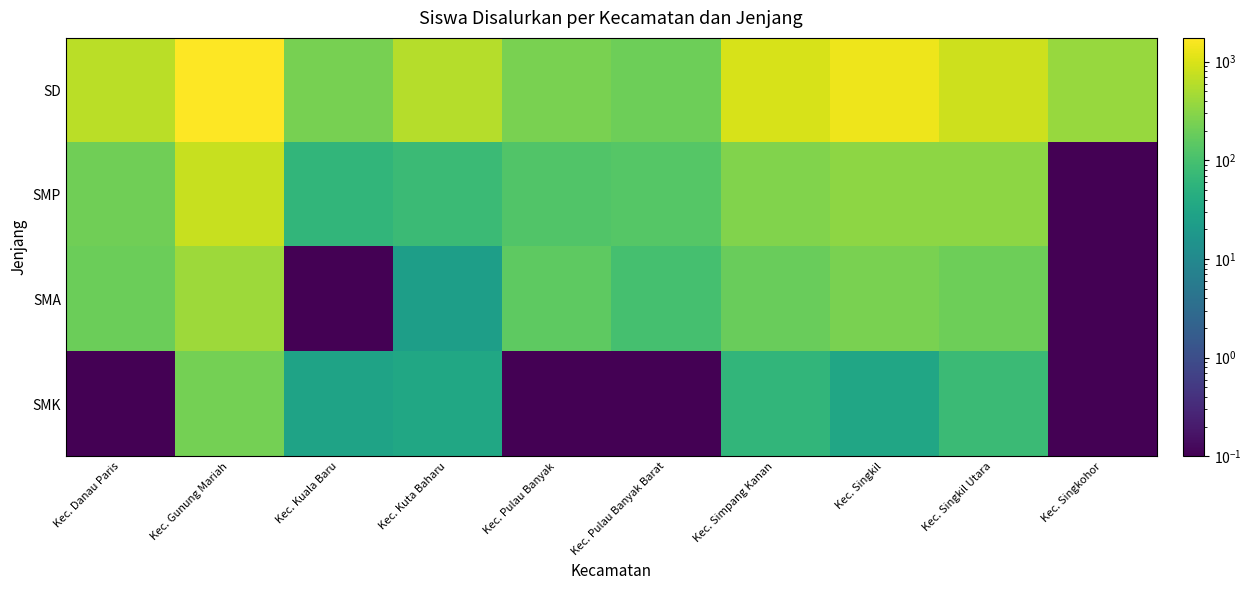

Reading right to left, extract all data points from this chart.

SD: Kec. Singkohor=392.0	Kec. Singkil Utara=828.0	Kec. Singkil=1372.0	Kec. Simpang Kanan=948.0	Kec. Pulau Banyak Barat=203.0	Kec. Pulau Banyak=249.0	Kec. Kuta Baharu=584.0	Kec. Kuala Baru=239.0	Kec. Gunung Mariah=1743.0	Kec. Danau Paris=625.0
SMP: Kec. Singkohor=0.1	Kec. Singkil Utara=331.0	Kec. Singkil=332.0	Kec. Simpang Kanan=275.0	Kec. Pulau Banyak Barat=135.0	Kec. Pulau Banyak=123.0	Kec. Kuta Baharu=77.0	Kec. Kuala Baru=62.0	Kec. Gunung Mariah=756.0	Kec. Danau Paris=212.0
SMA: Kec. Singkohor=0.1	Kec. Singkil Utara=202.0	Kec. Singkil=248.0	Kec. Simpang Kanan=186.0	Kec. Pulau Banyak Barat=97.0	Kec. Pulau Banyak=154.0	Kec. Kuta Baharu=24.0	Kec. Kuala Baru=0.1	Kec. Gunung Mariah=415.0	Kec. Danau Paris=196.0
SMK: Kec. Singkohor=0.1	Kec. Singkil Utara=77.0	Kec. Singkil=32.0	Kec. Simpang Kanan=63.0	Kec. Pulau Banyak Barat=0.1	Kec. Pulau Banyak=0.1	Kec. Kuta Baharu=34.0	Kec. Kuala Baru=29.0	Kec. Gunung Mariah=230.0	Kec. Danau Paris=0.1